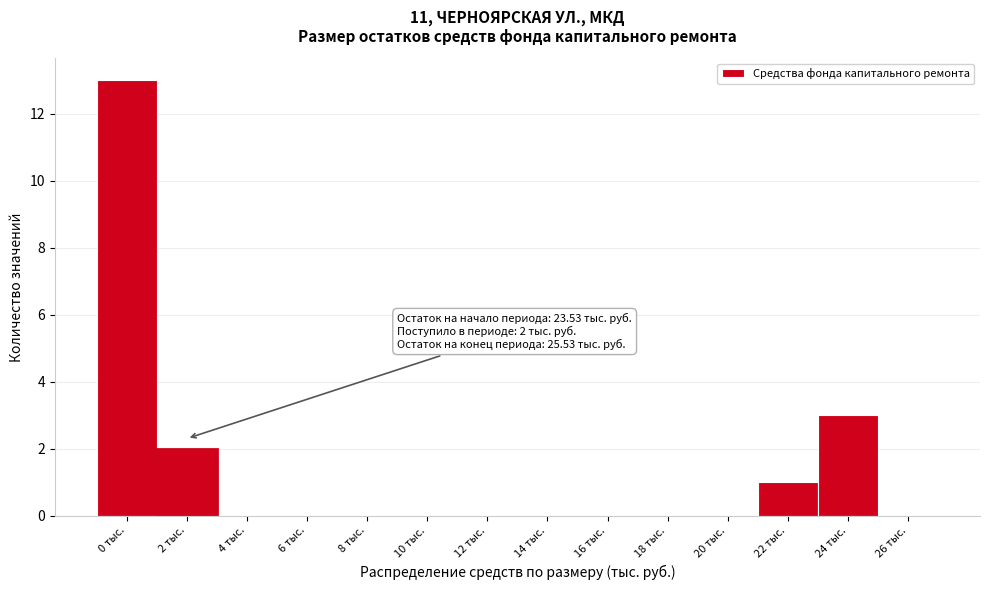

Reading right to left, list all the values displayed in this chart.

26 тыс.=0	24 тыс.=3	22 тыс.=1	20 тыс.=0	18 тыс.=0	16 тыс.=0	14 тыс.=0	12 тыс.=0	10 тыс.=0	8 тыс.=0	6 тыс.=0	4 тыс.=0	2 тыс.=2	0 тыс.=13